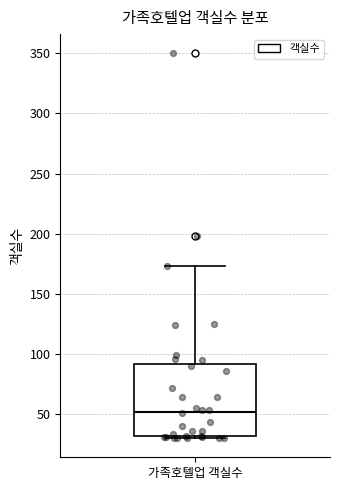

Where does the upper whisker of the box for 가족호텔업 객실수 end on the y-axis? The values are not printed on the chart, so give them approximately, as read against the axis.

175